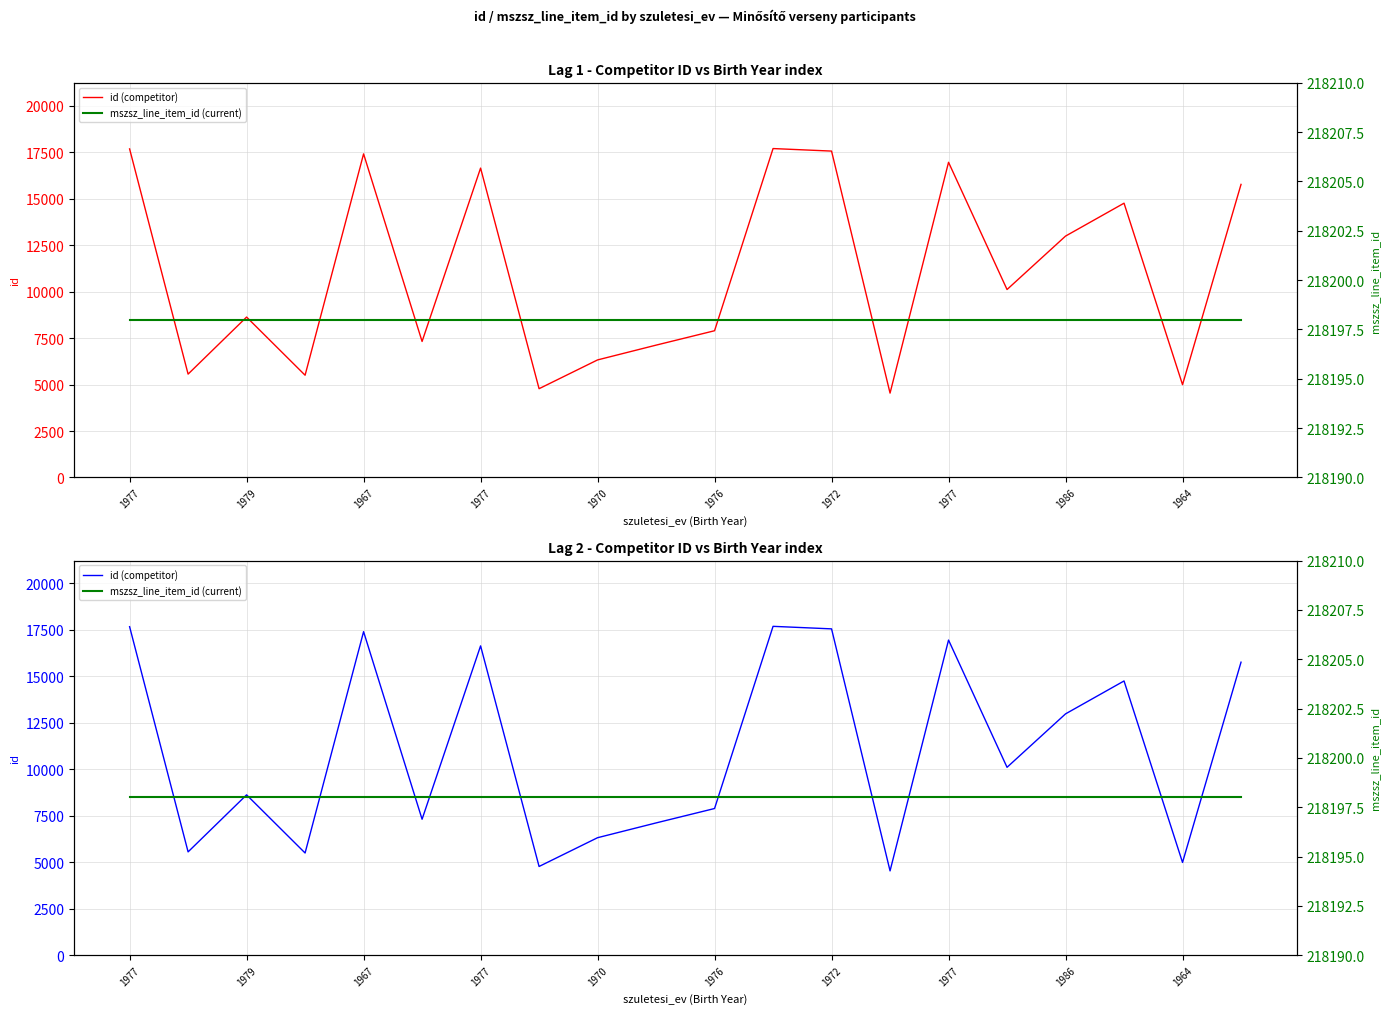

What is the minimum value for id (competitor)?

4539